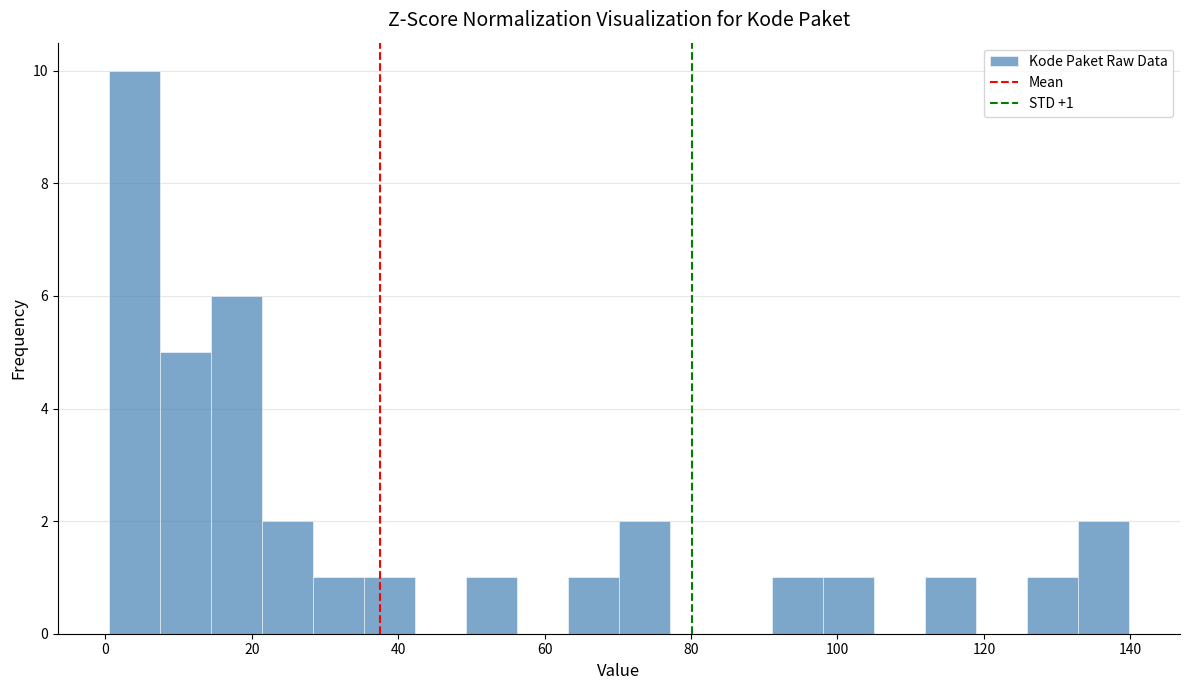

Around what value on the x-axis is the tallest bar? Give the approximate position of its centre, as read against the axis.

4